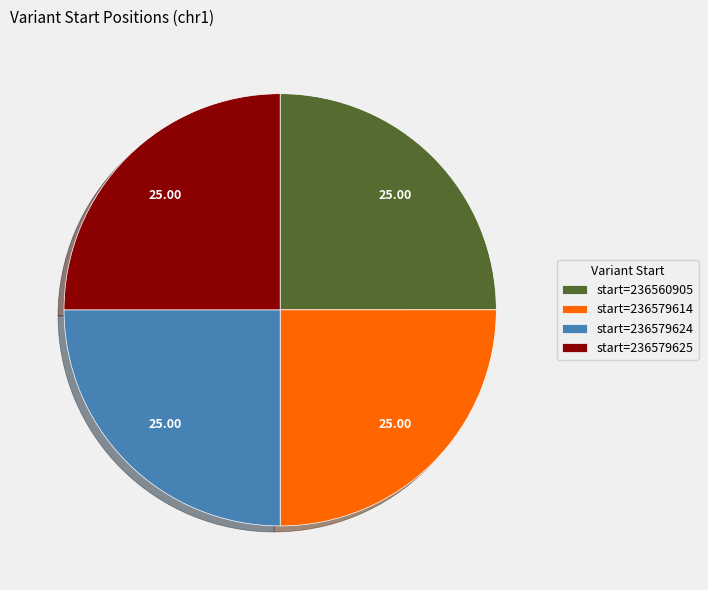

Is there a majority slice in this chart?

No